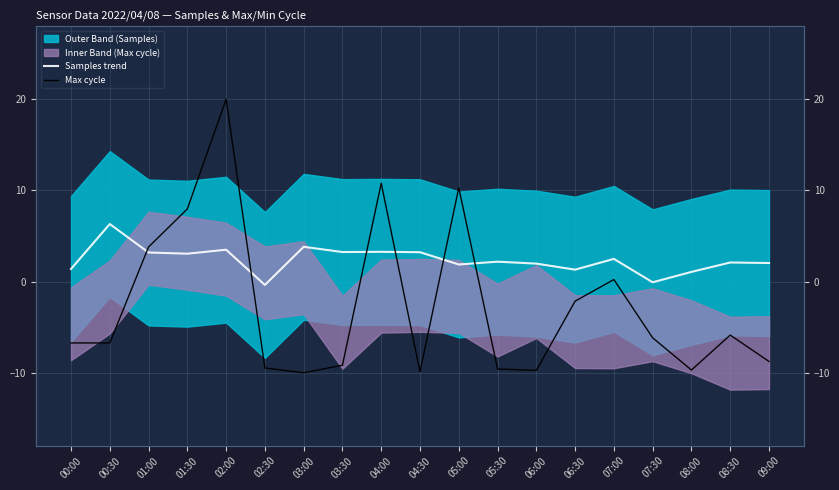

What is the spread (max minus min) of values at 02:00?

16.5